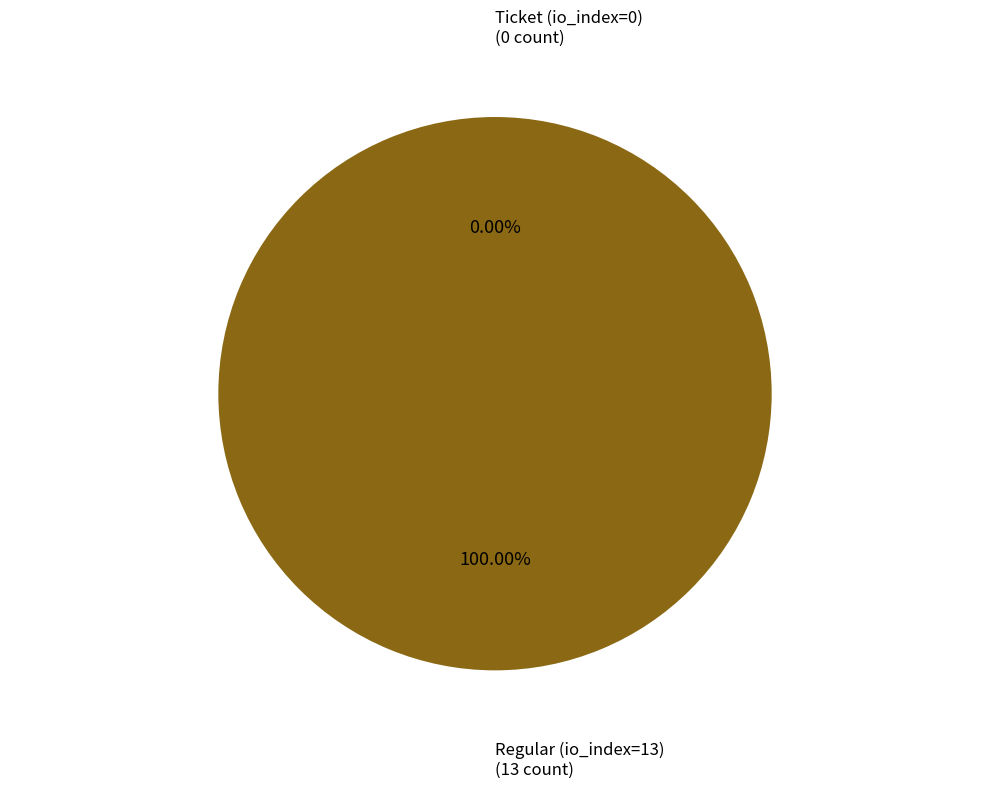

Is there a majority slice in this chart?

Yes